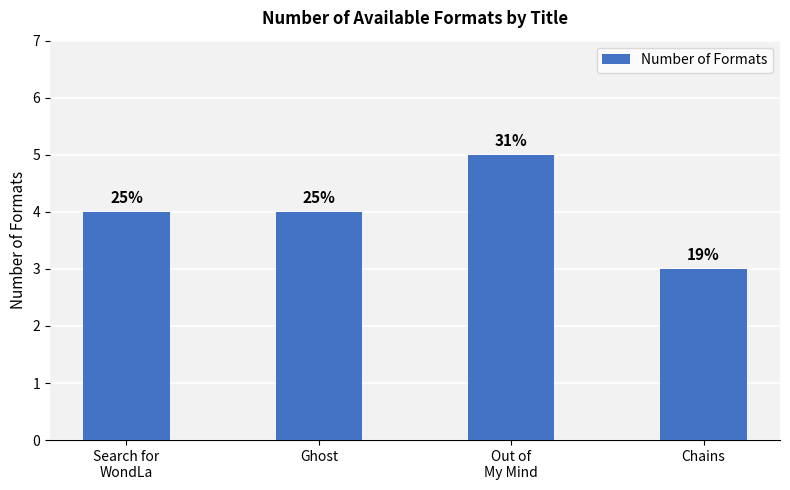

Reading left to right, extract all data points from this chart.

4	4	5	3